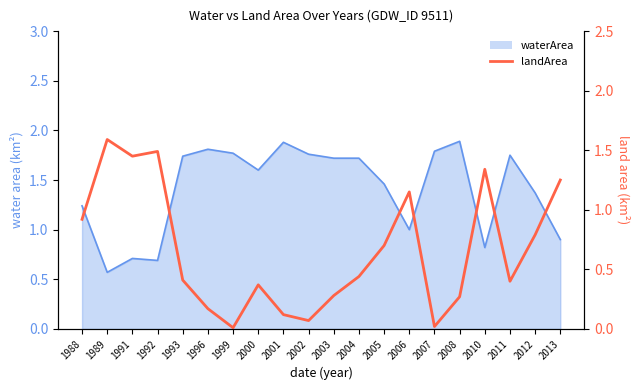

Where is the first local minimum?

1991